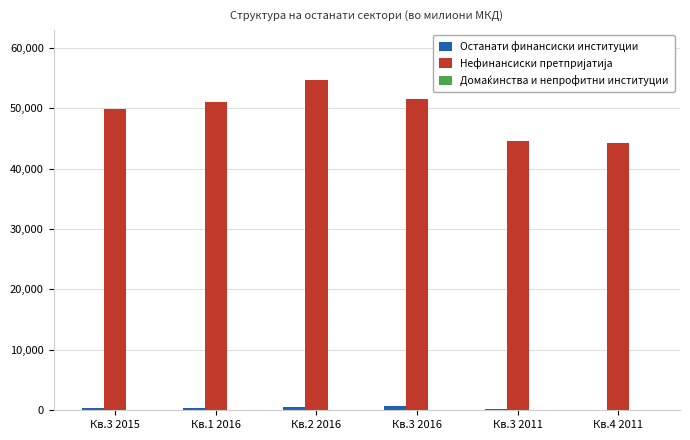

At which label does Домаќинства и непрофитни институции first exceed 105?

Кв.3 2015